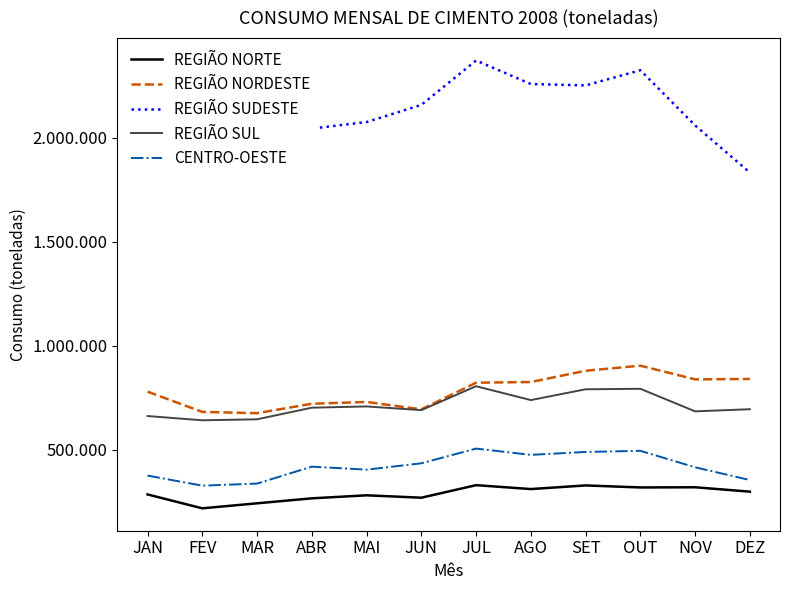

What are all the series names shown in the legend?

REGIÃO NORTE, REGIÃO NORDESTE, REGIÃO SUDESTE, REGIÃO SUL, CENTRO-OESTE